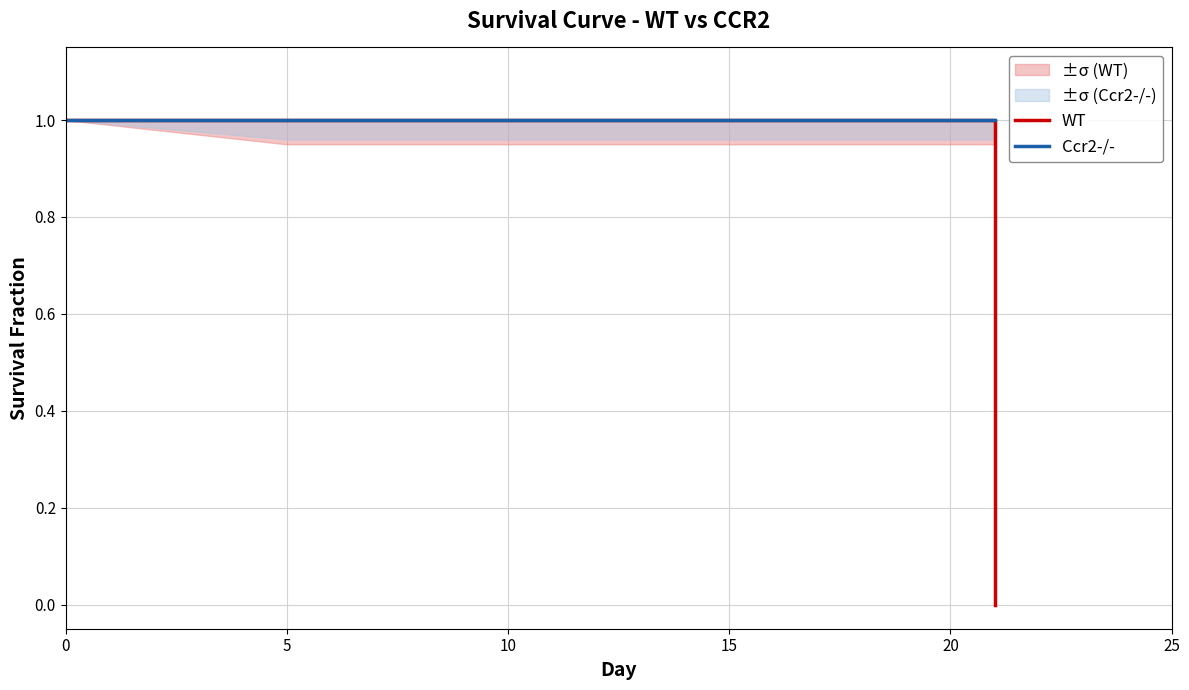

Reading left to right, what are all the values shown in this chart?

WT: 1	1	1	1	1	1	1	1	1	0
Ccr2-/-: 1	1	1	1	1	1	1	1	1	1